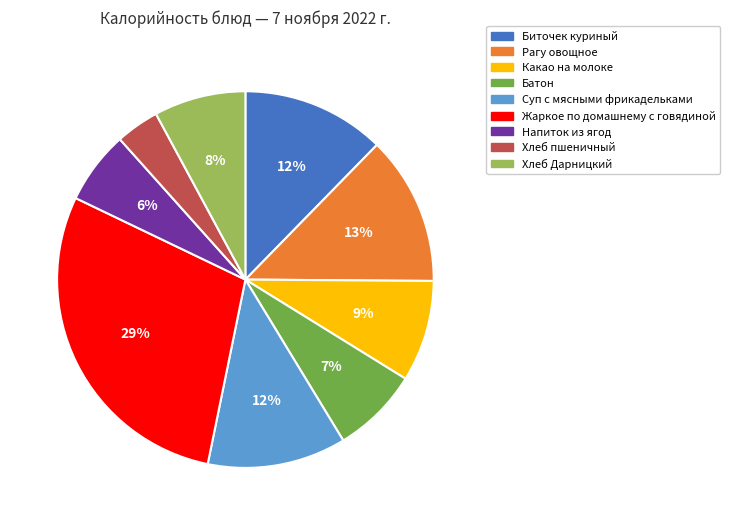

To the nearest percent, what is the difference between the largest and smallest slice percentages?

25%